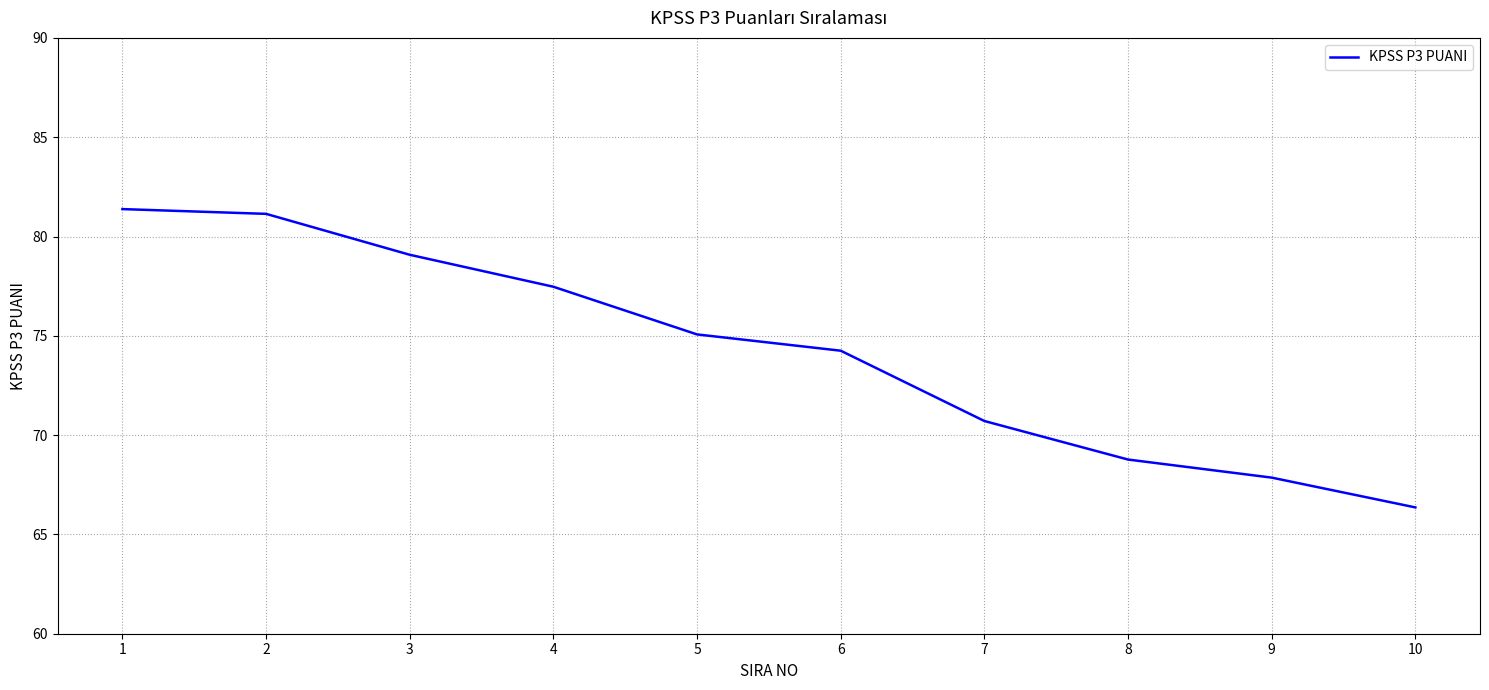

What value does the data have at 1?

81.4